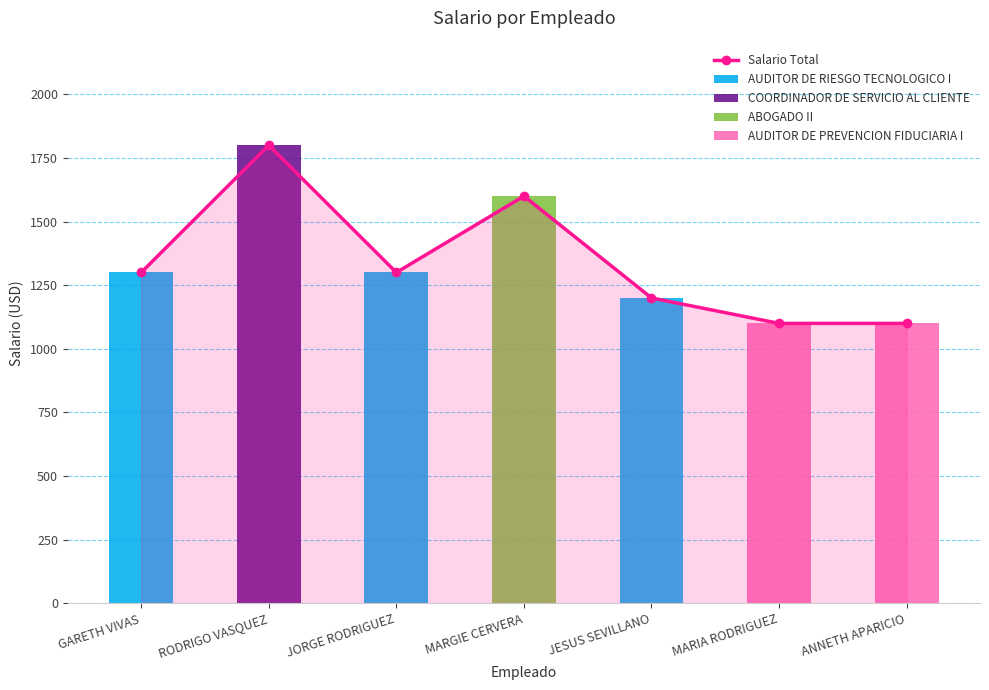

Which series has the largest total across all categories?

Salario Total